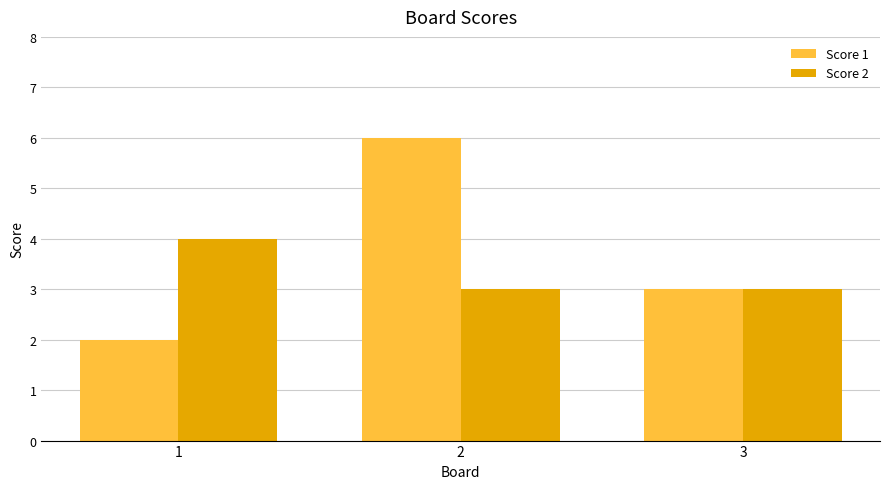

Which label corresponds to the largest value in the chart?

2